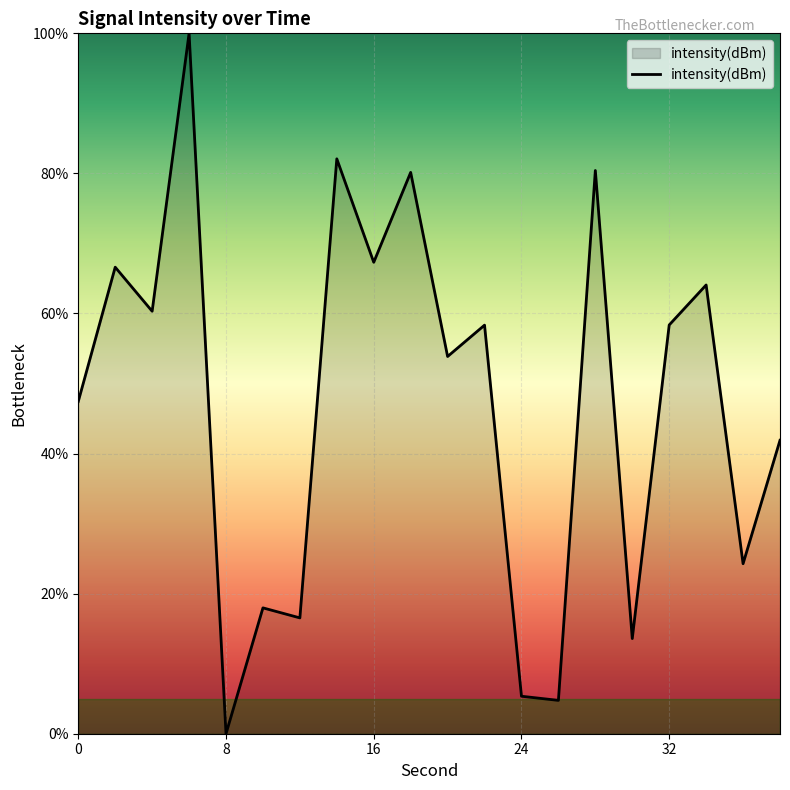

What is the difference between the maximum and minimum values?

100.0